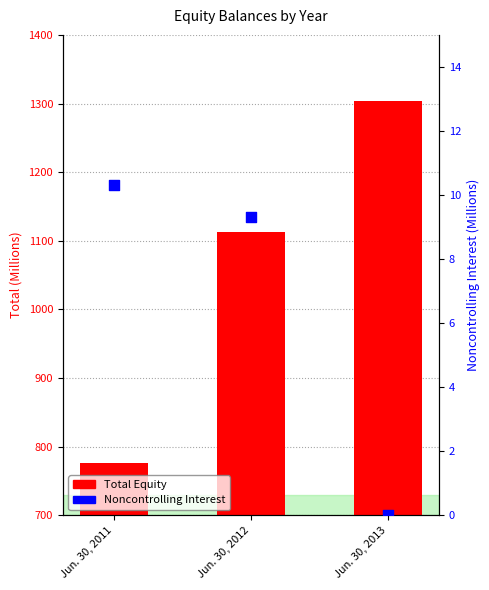

What are all the series names shown in the legend?

Total Equity, Noncontrolling Interest